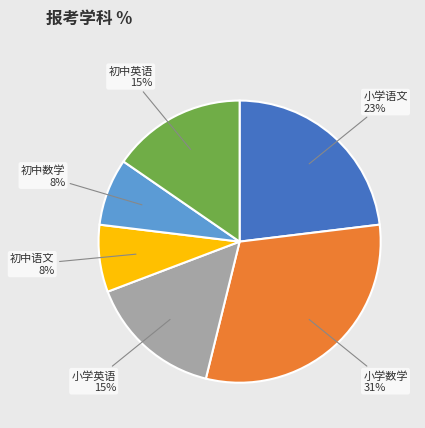

Which has a higher value, 小学英语 or 小学数学?

小学数学